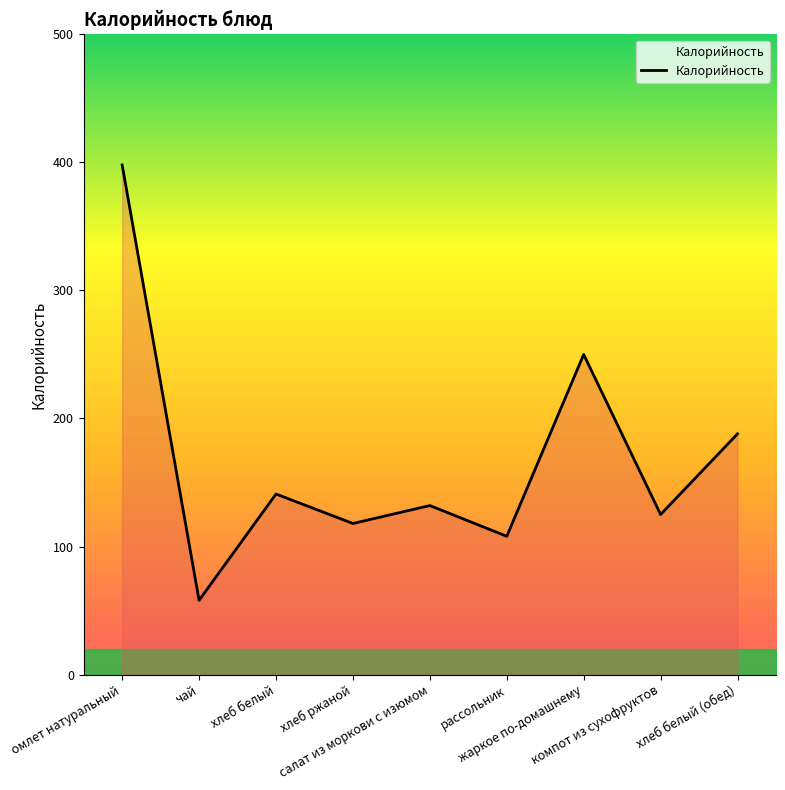

At which label is the value closest to 228?

жаркое по-домашнему